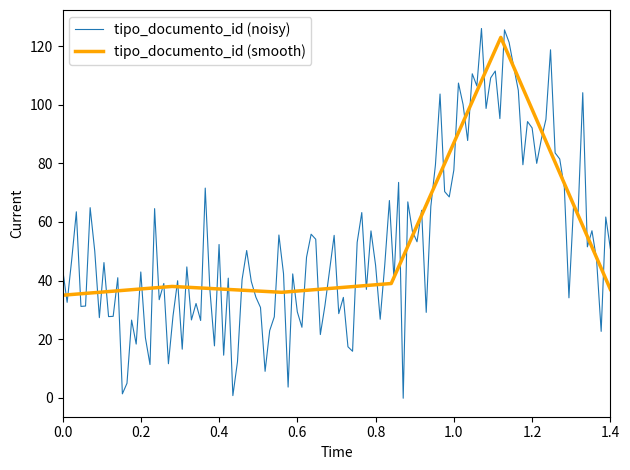

Reading left to right, extract all data points from this chart.

35	38	36	39	123	37